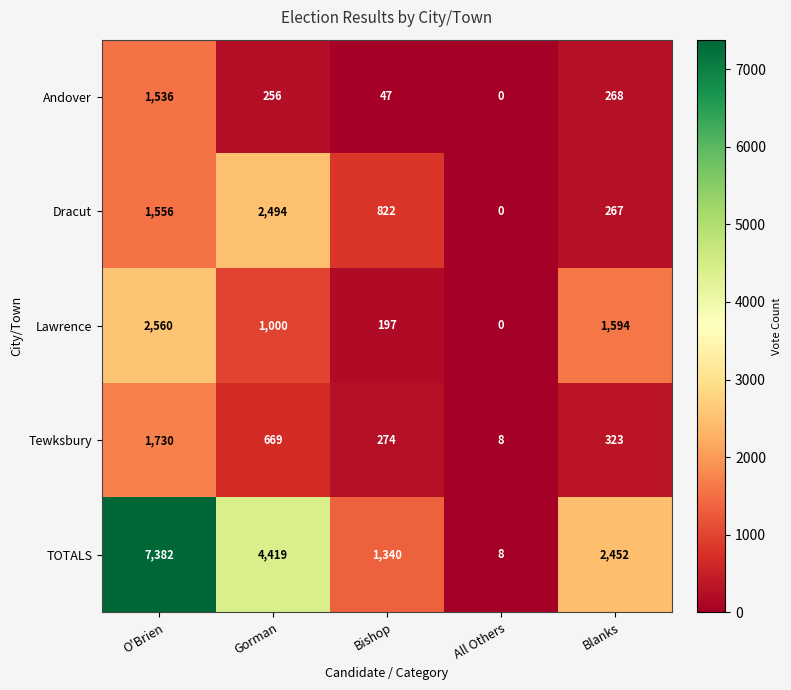

At how many categories does at least one series exceed 2138?

3